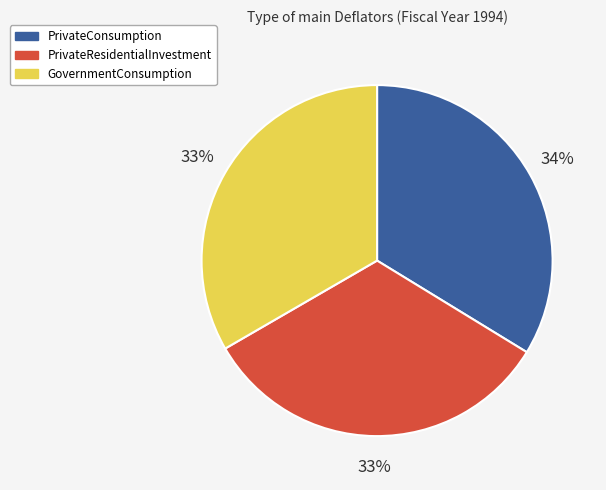

To the nearest percent, what percentage of the pie is GovernmentConsumption?

33%